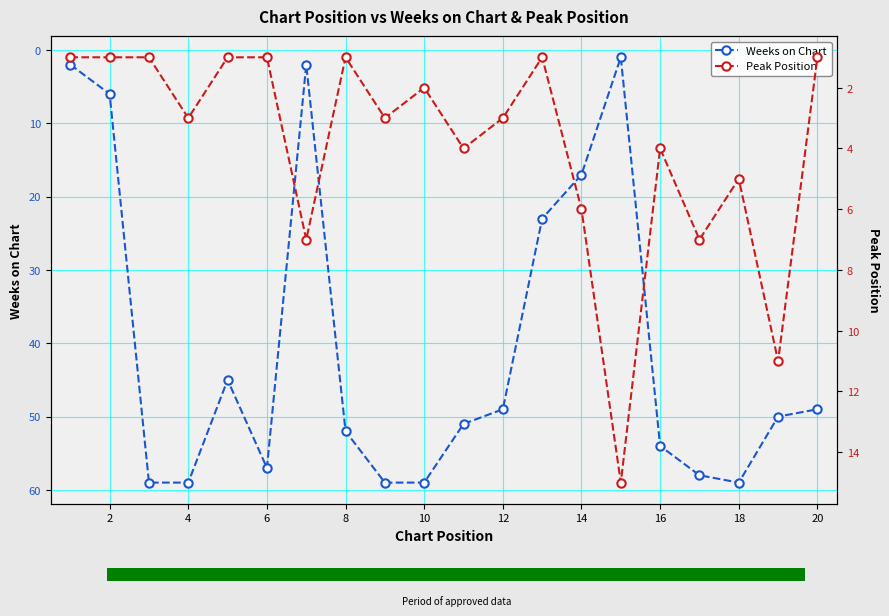

What is the sum of all Weeks on Chart values?

811